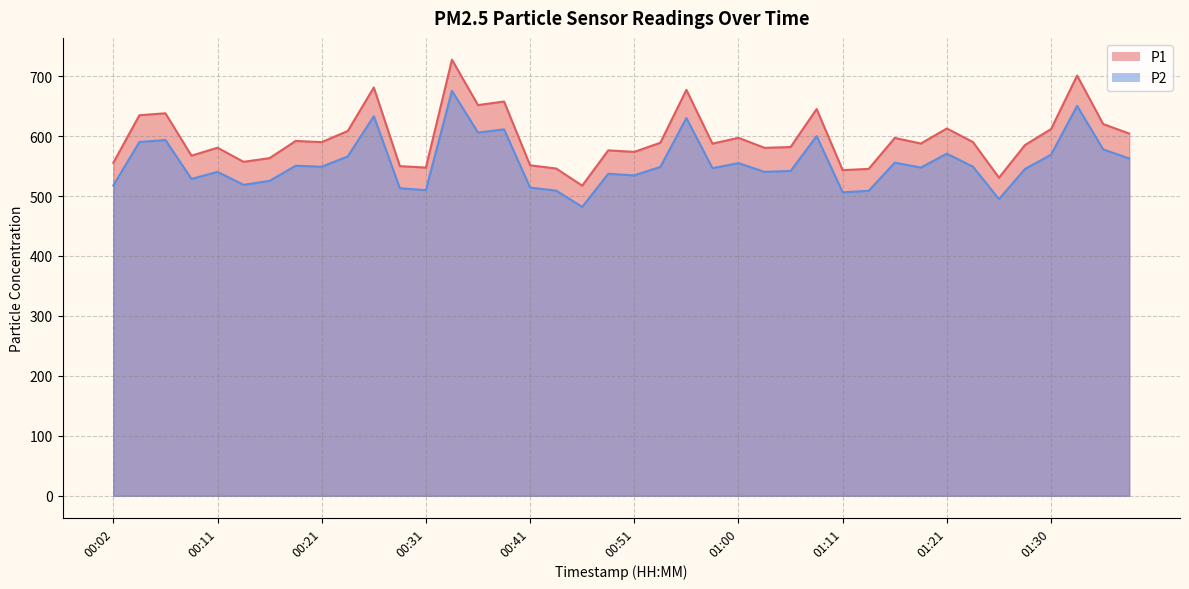

Does the chart display data point markers on the line(s)?

No